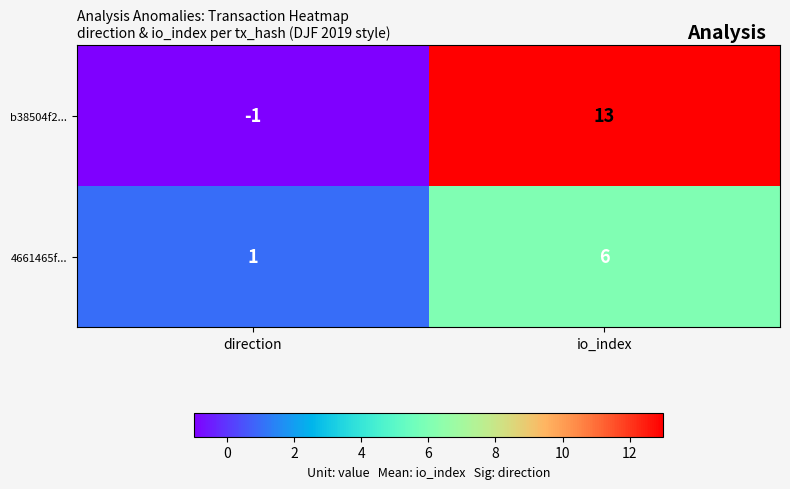

What is the maximum value shown in the chart?

13